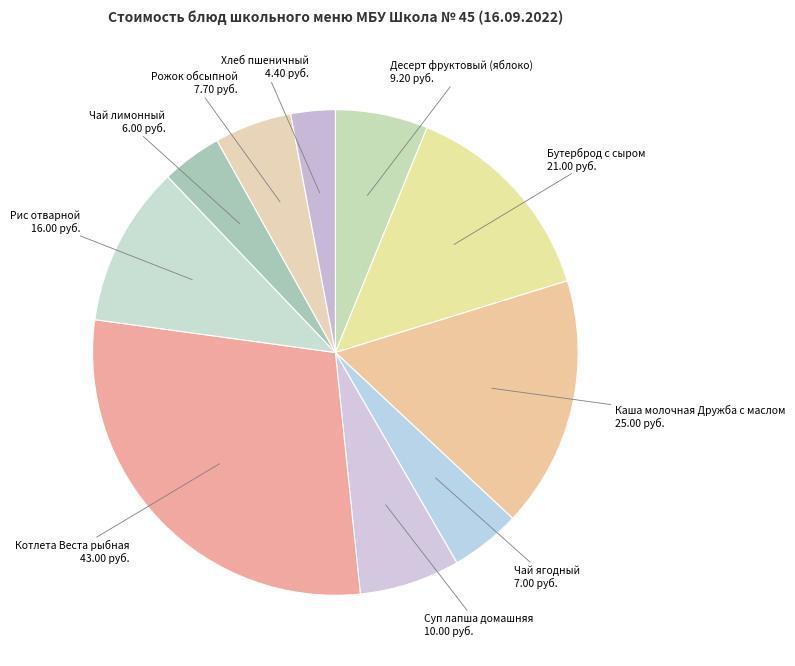

Which has a higher value, Рис отварной or Рожок обсыпной?

Рис отварной